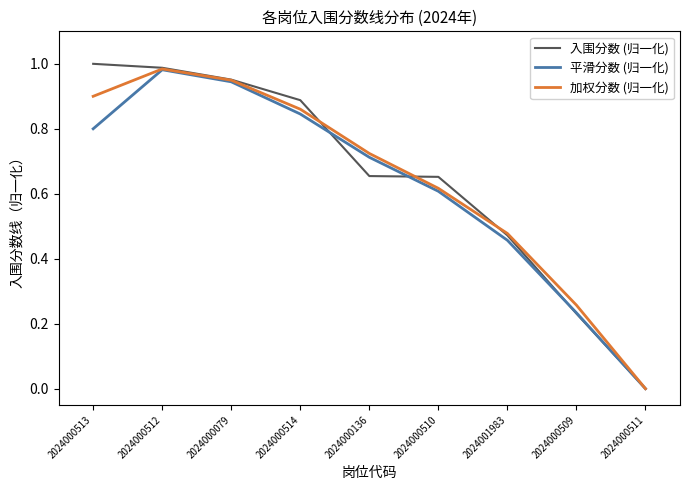

Is this an area chart (filled region under the line)?

No